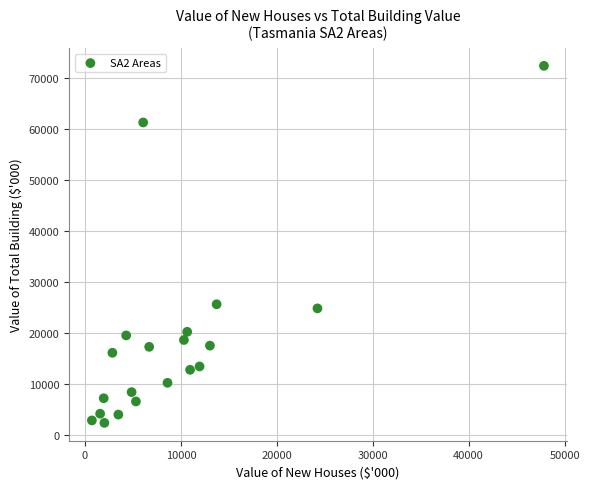

What is the range of Y values (max minus min)?

70020.6